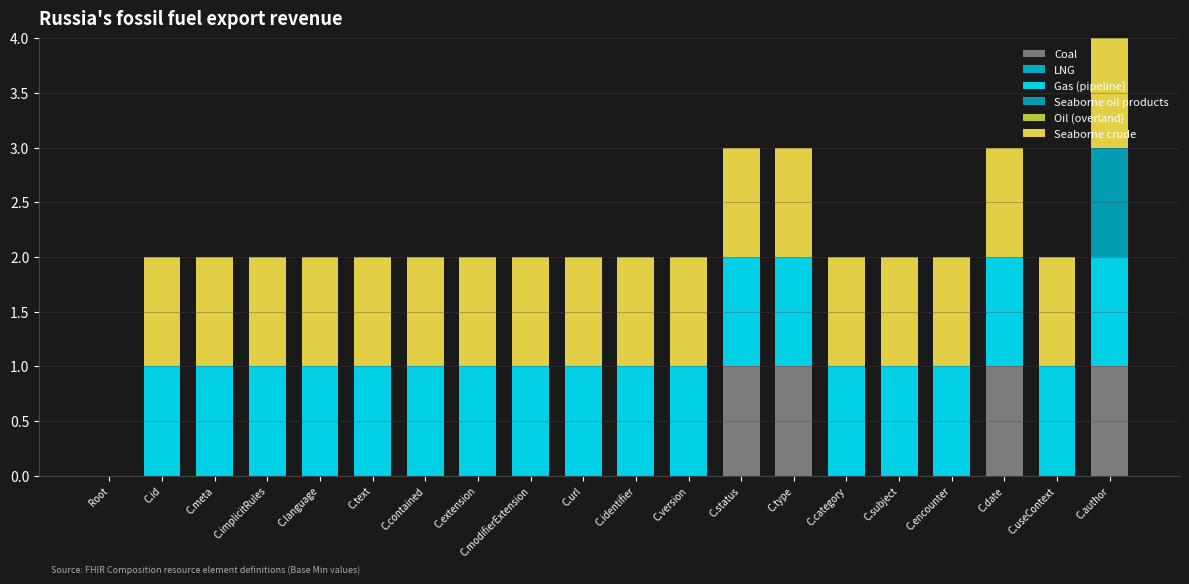

Count the number of categories in the chart.

20